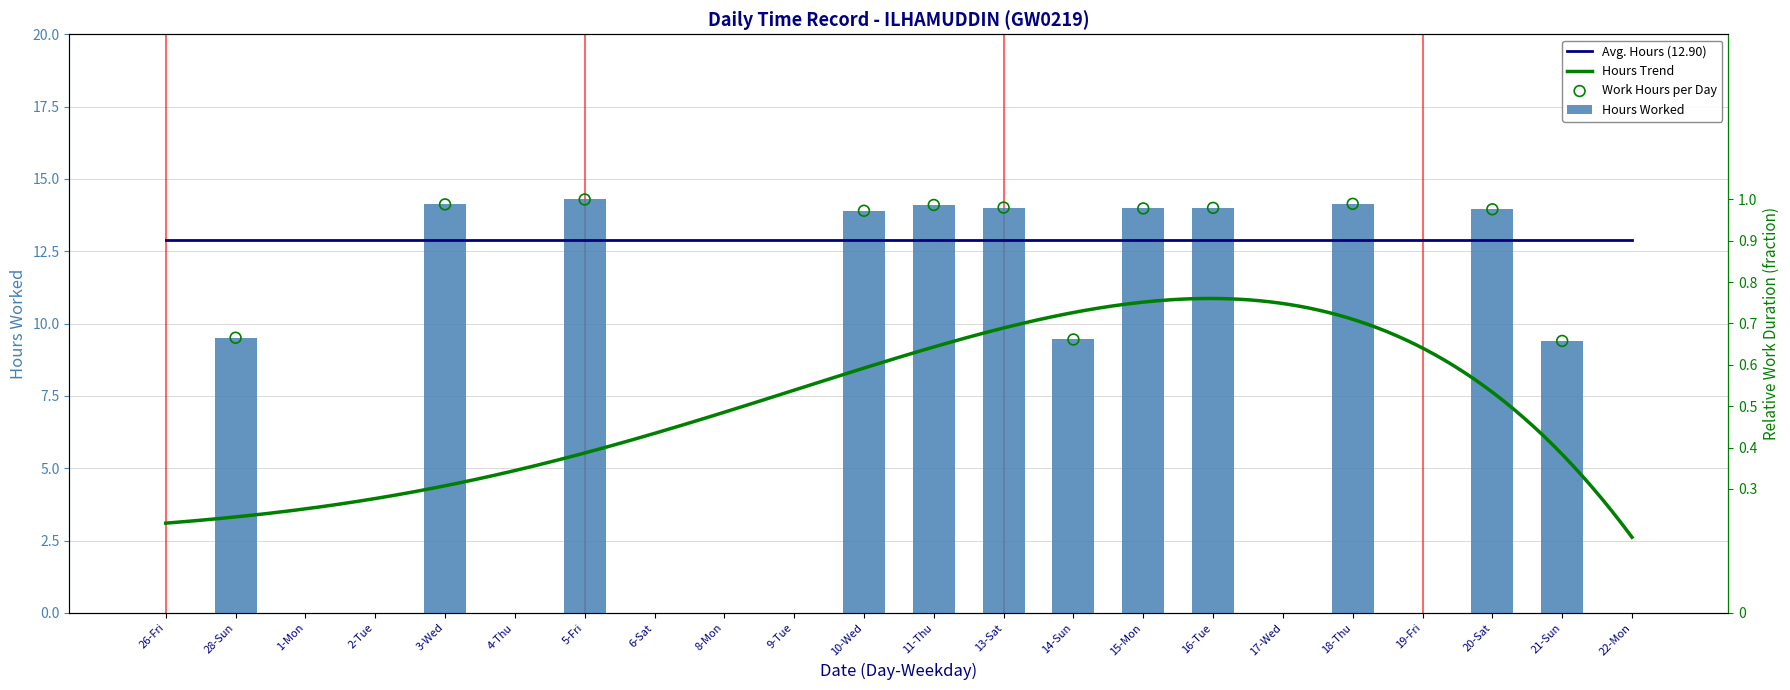

Which has a higher value, 26-Fri or 21-Sun?

21-Sun